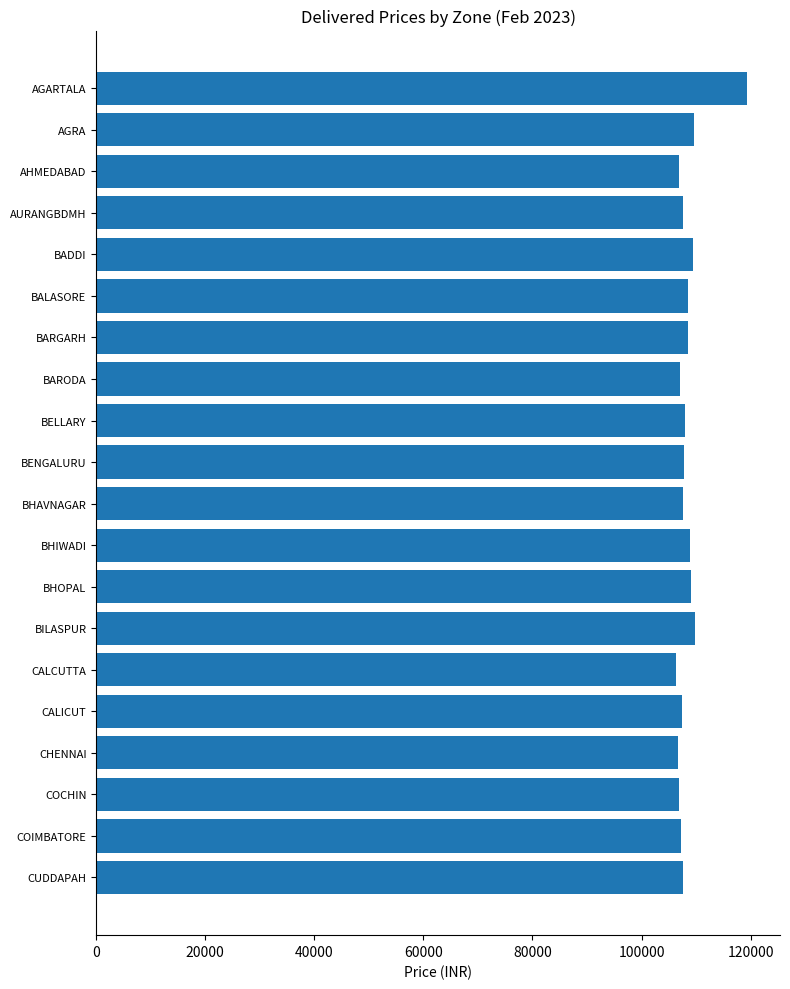

What is the ratio of the value at CALICUT to the value at CALCUTTA?

1.0